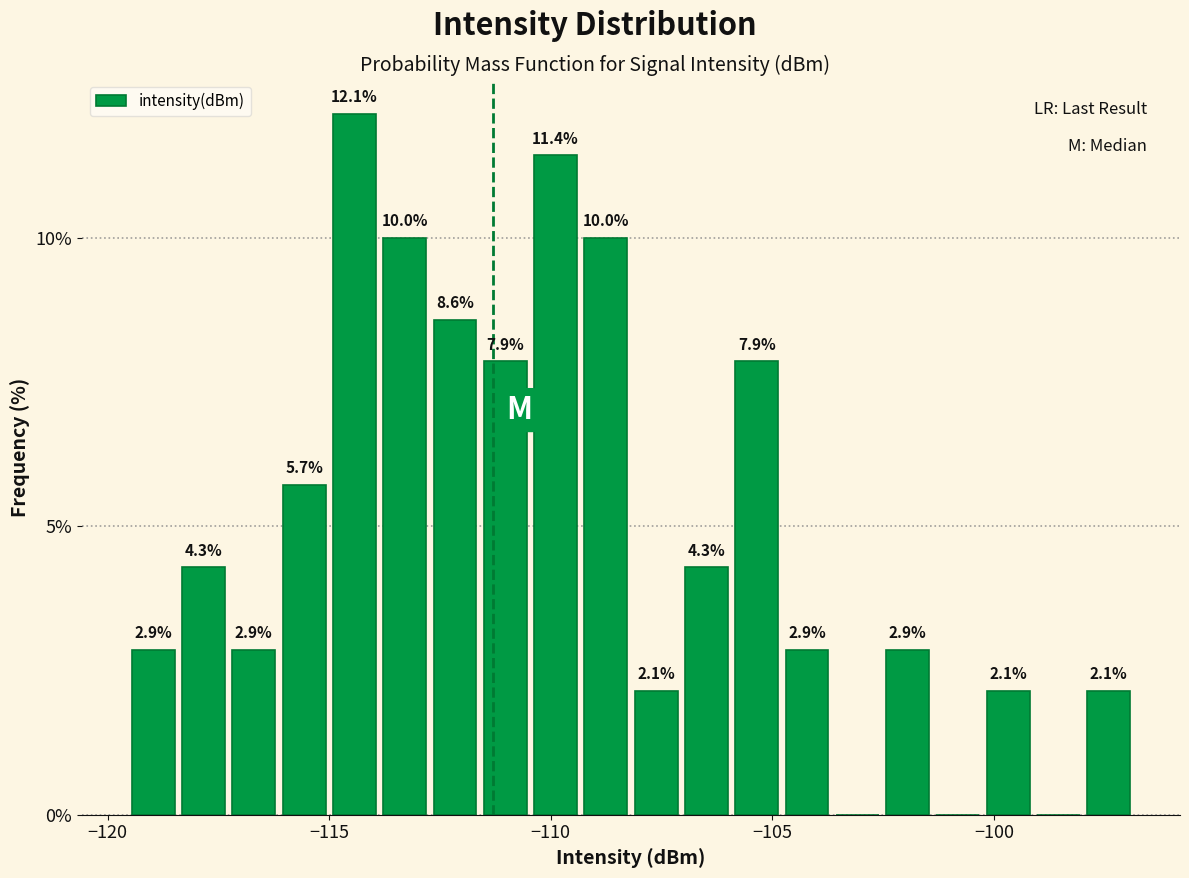

Read against the x-axis, roughly where is the centre of the tallest bar?

-114.5